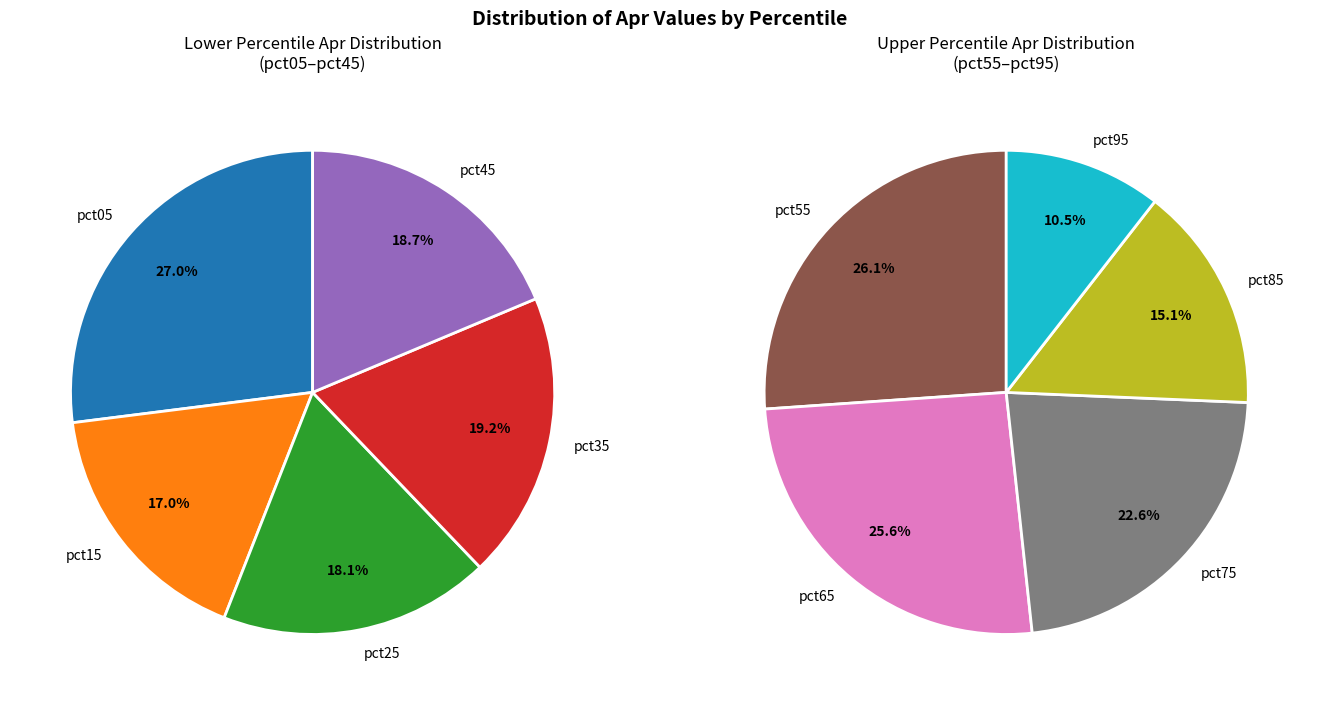

Is it true that 6 is 10% of the pie?

True